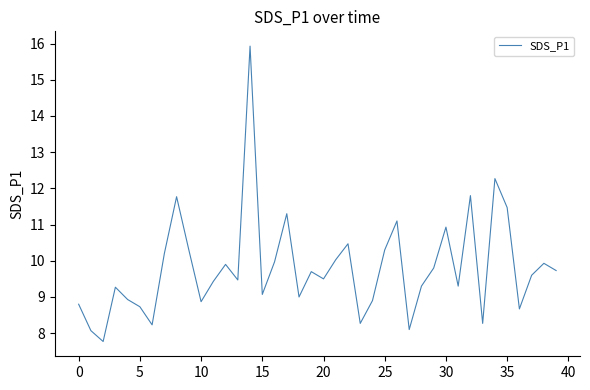

Reading left to right, extract all data points from this chart.

8.8	8.1	7.8	9.3	8.9	8.7	8.2	10.2	11.8	10.3	8.9	9.4	9.9	9.5	15.9	9.1	10.0	11.3	9.0	9.7	9.5	10.0	10.5	8.3	8.9	10.3	11.1	8.1	9.3	9.8	10.9	9.3	11.8	8.3	12.3	11.5	8.7	9.6	9.9	9.7